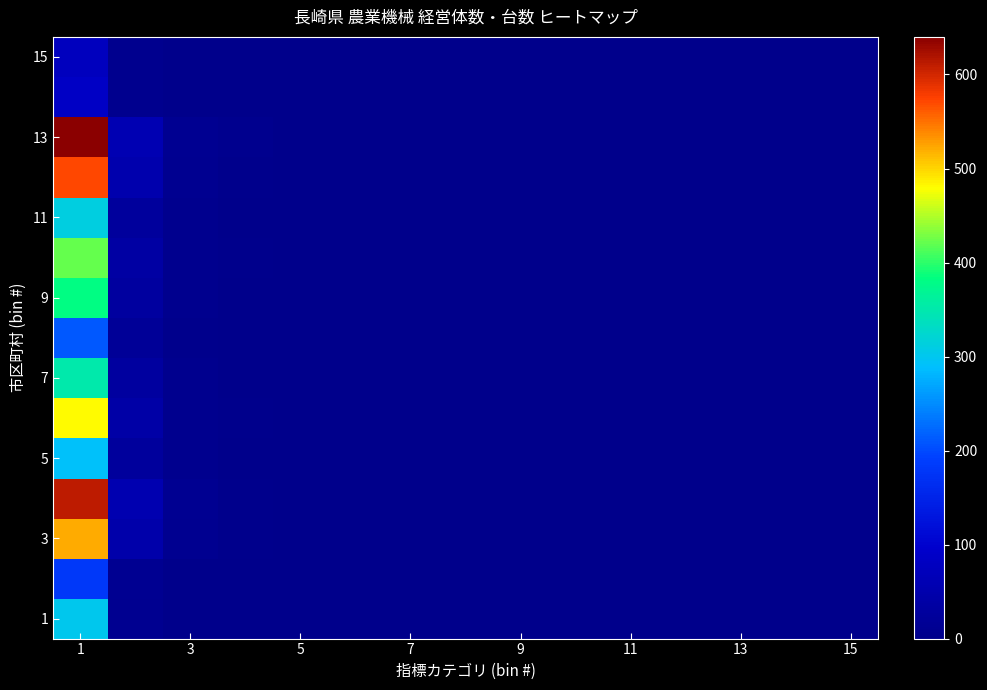

How many categories are shown in the chart?

15